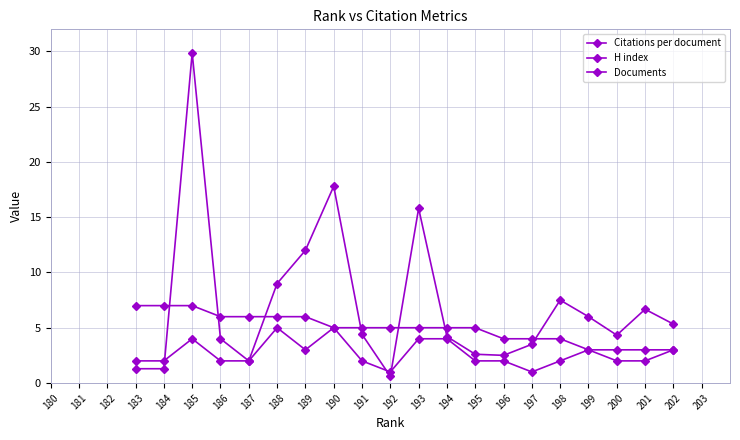

How many distinct data groups are displayed?

3